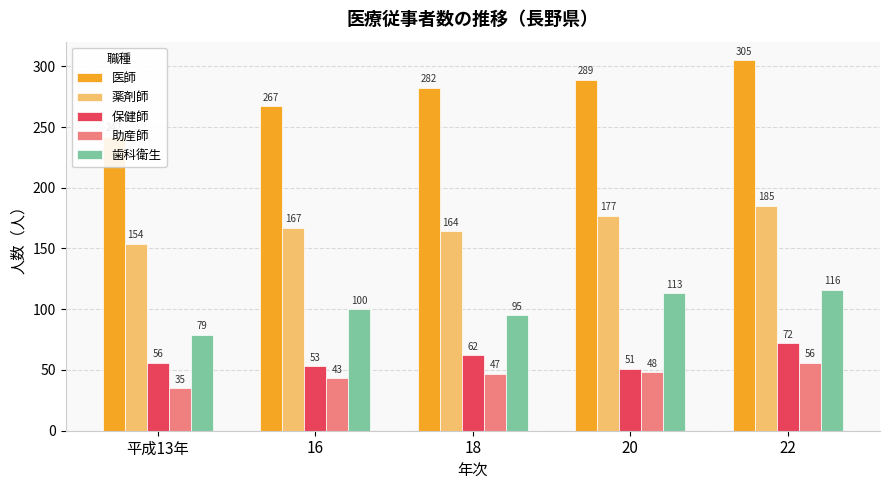

Is the value of 薬剤師 at 20 greater than the value of 歯科衛生 at 20?

Yes